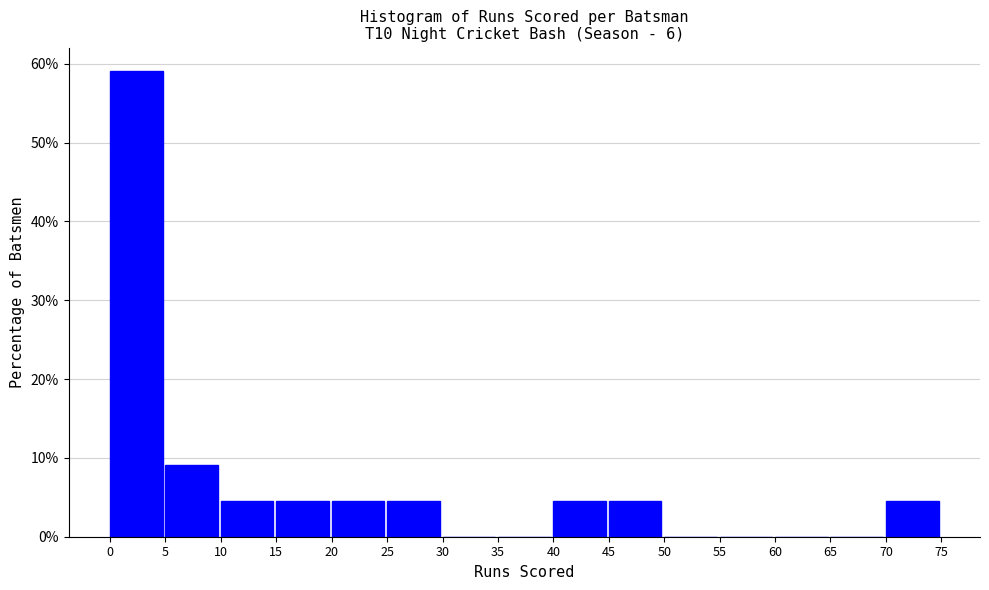

Over which range of the x-axis is the bar tallest?

0 to 5